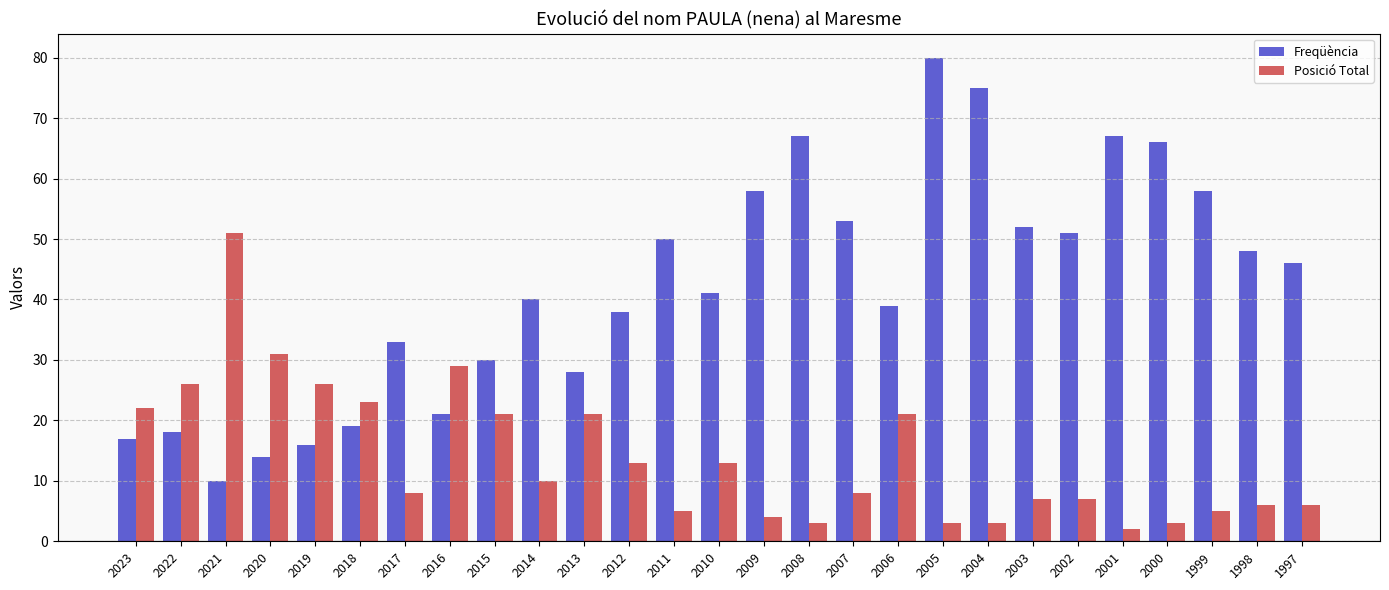

What is the maximum value shown in the chart?

80